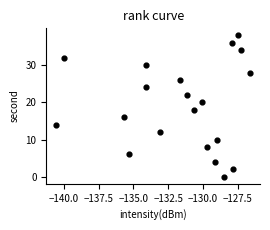

What is the range of Y values (max minus min)?

38